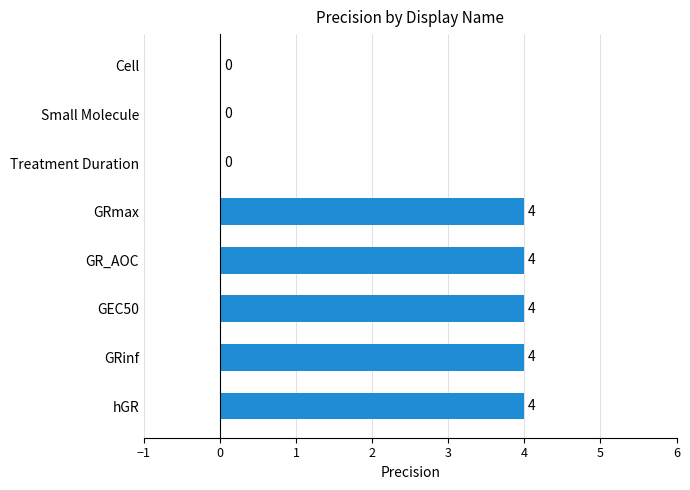

What is the sum of all values?

20